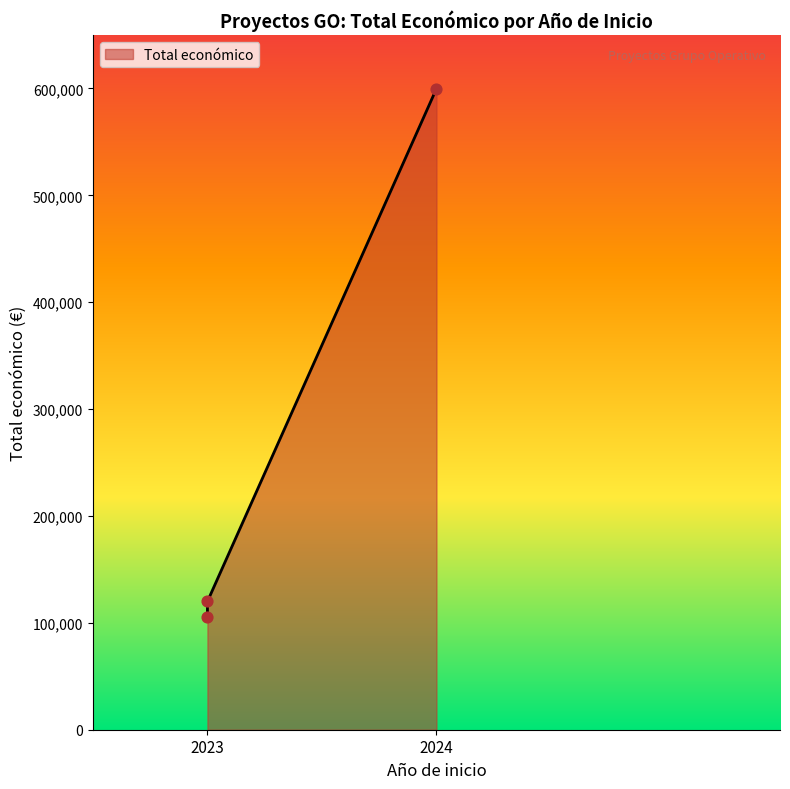

Which has a higher value, 2023 or 2024?

2024